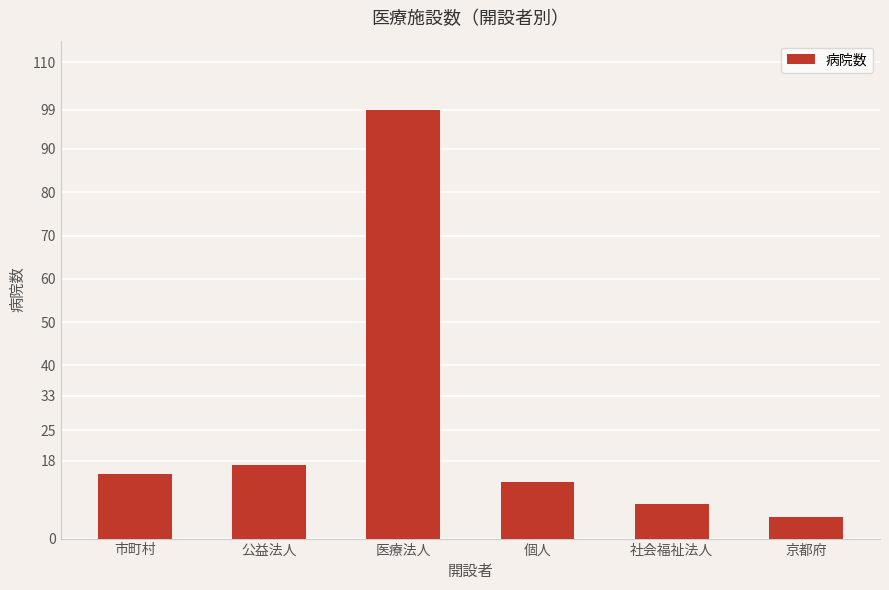

Count the number of data series in this chart.

1